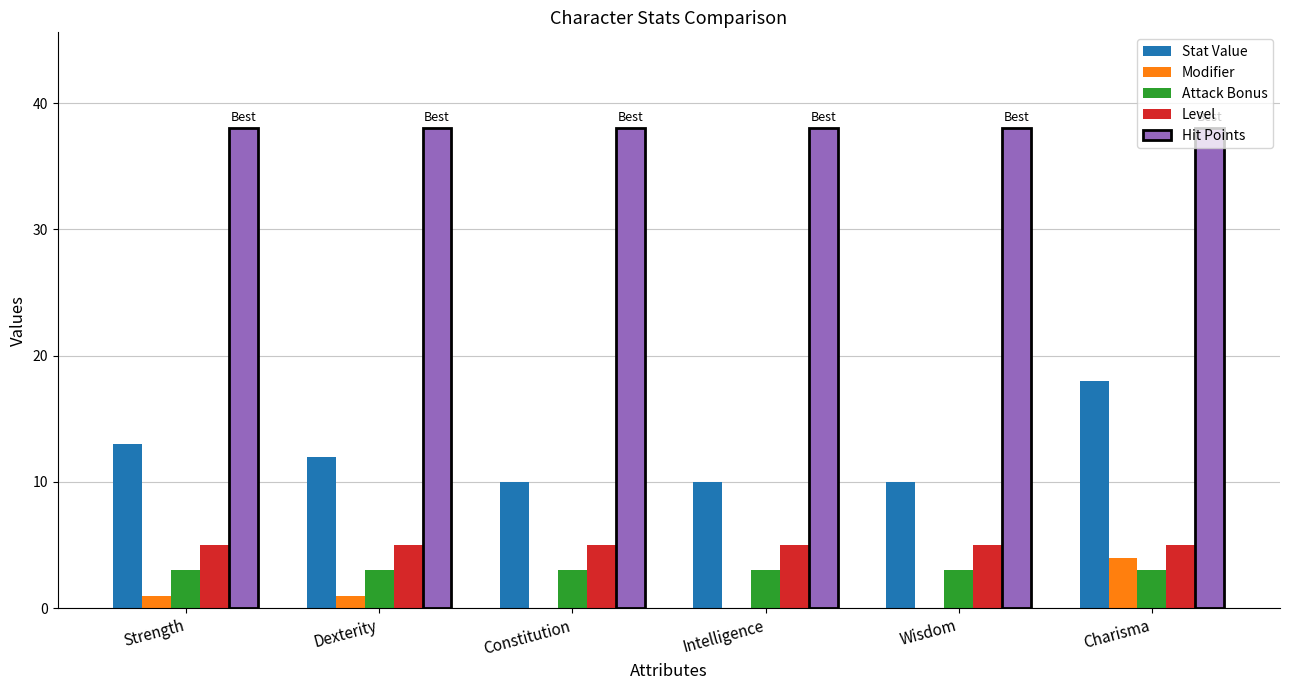

Reading left to right, list all the values displayed in this chart.

Stat Value: Strength=13	Dexterity=12	Constitution=10	Intelligence=10	Wisdom=10	Charisma=18
Modifier: Strength=1	Dexterity=1	Constitution=0	Intelligence=0	Wisdom=0	Charisma=4
Attack Bonus: Strength=3	Dexterity=3	Constitution=3	Intelligence=3	Wisdom=3	Charisma=3
Level: Strength=5	Dexterity=5	Constitution=5	Intelligence=5	Wisdom=5	Charisma=5
Hit Points: Strength=38	Dexterity=38	Constitution=38	Intelligence=38	Wisdom=38	Charisma=38